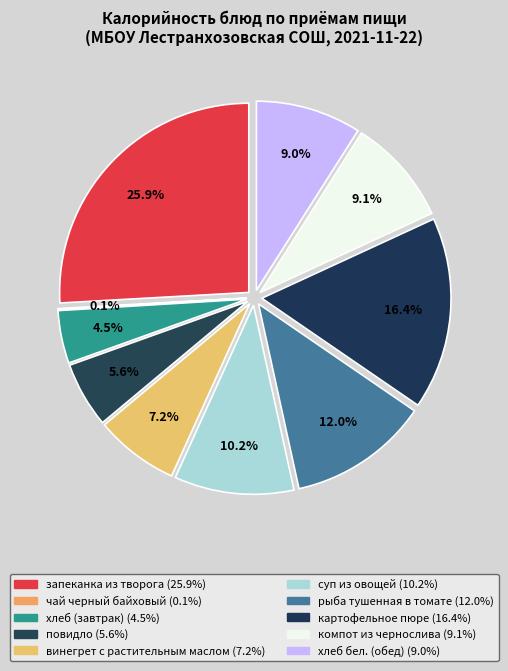

How much of the chart is everything except суп из овощей?

89.8%